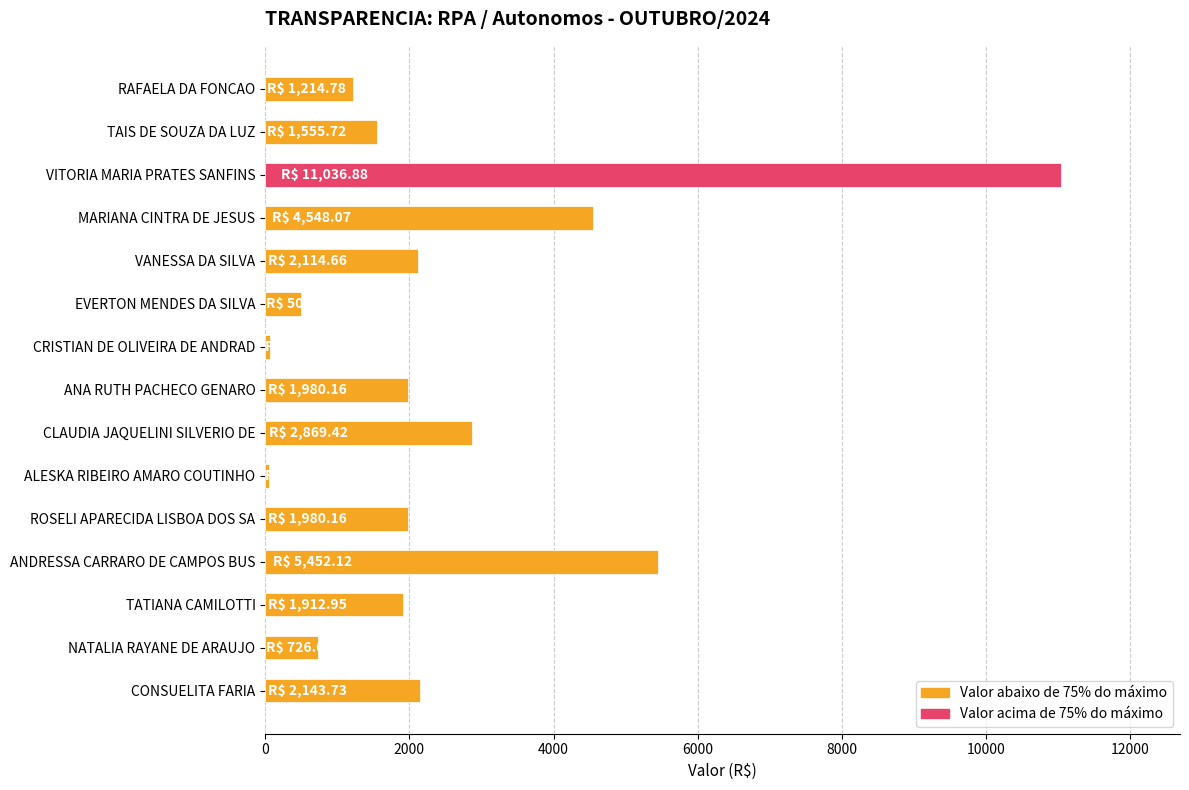

Which has a higher value, ALESKA RIBEIRO AMARO COUTINHO or CLAUDIA JAQUELINI SILVERIO DE?

CLAUDIA JAQUELINI SILVERIO DE